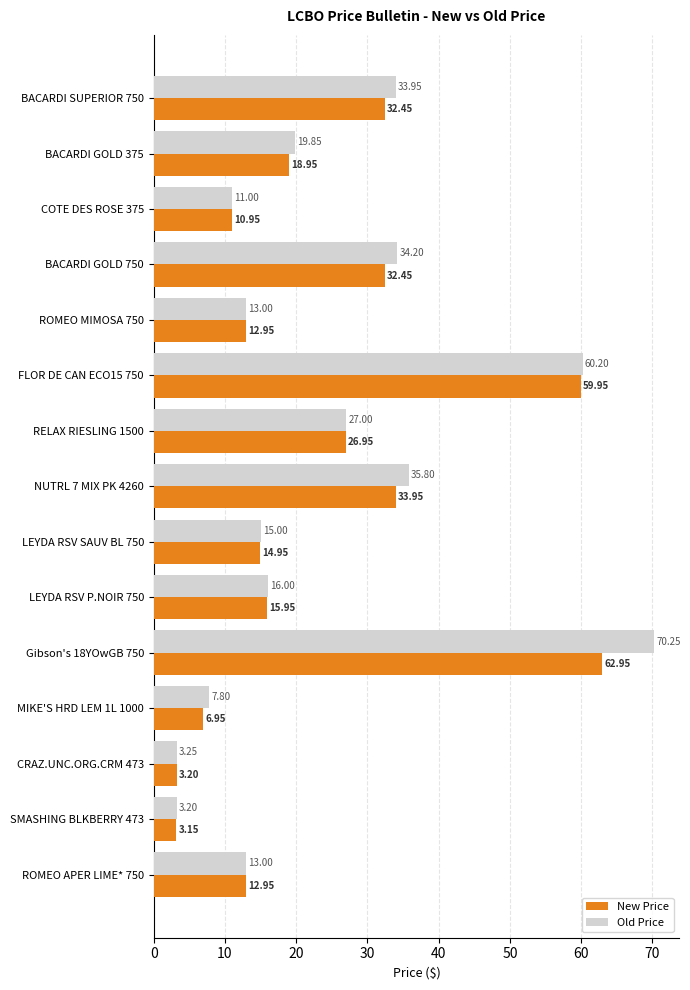

What are all the series names shown in the legend?

New Price, Old Price